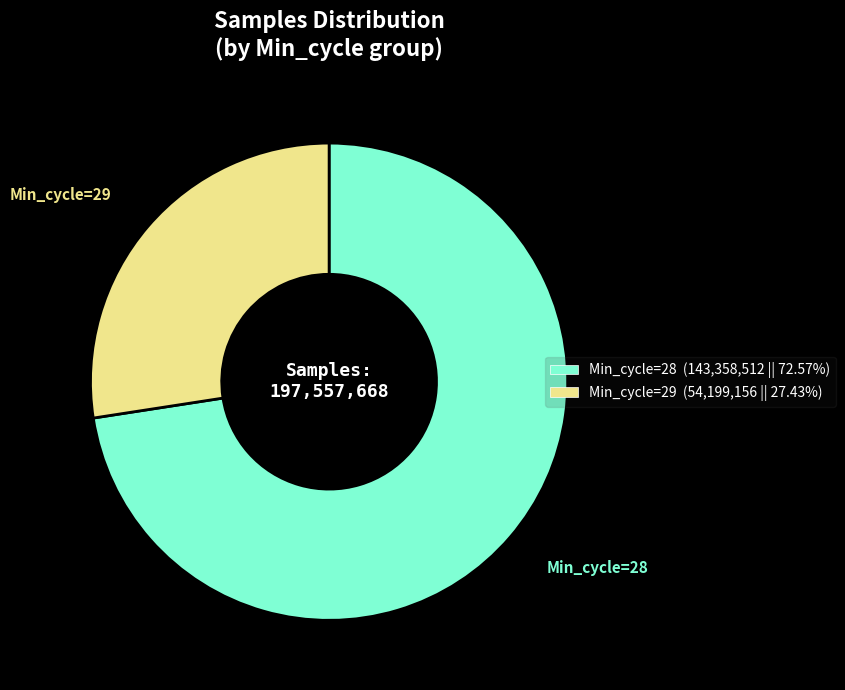

Does any single category account for the majority?

Yes